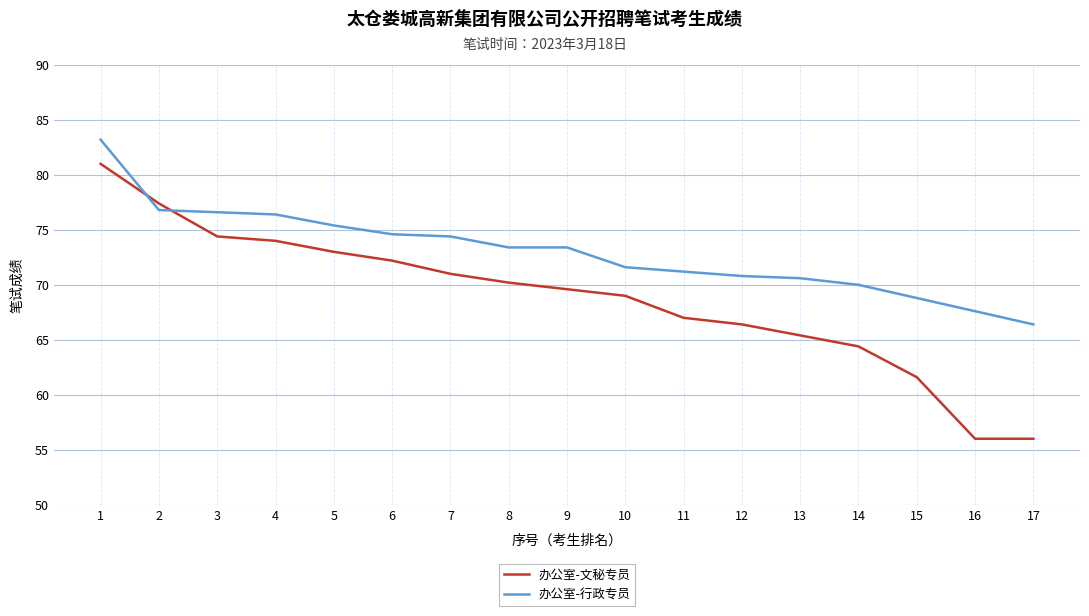

Where does the 办公室-文秘专员 series first go above 69?

1